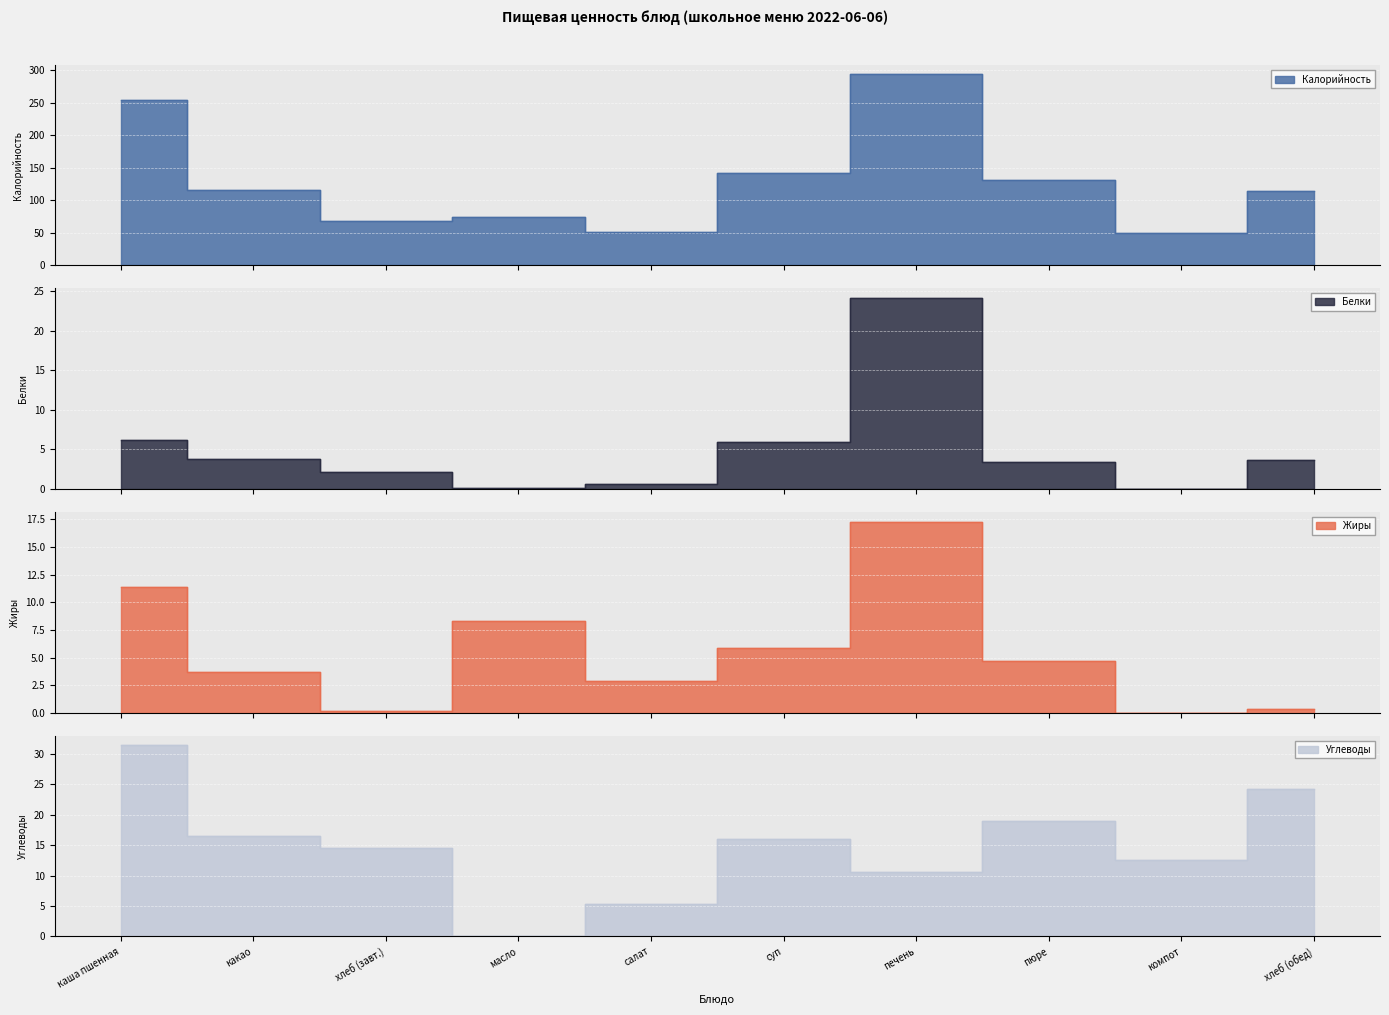

The value of Жиры at хлеб (обед) is 0.3. True or false?

True